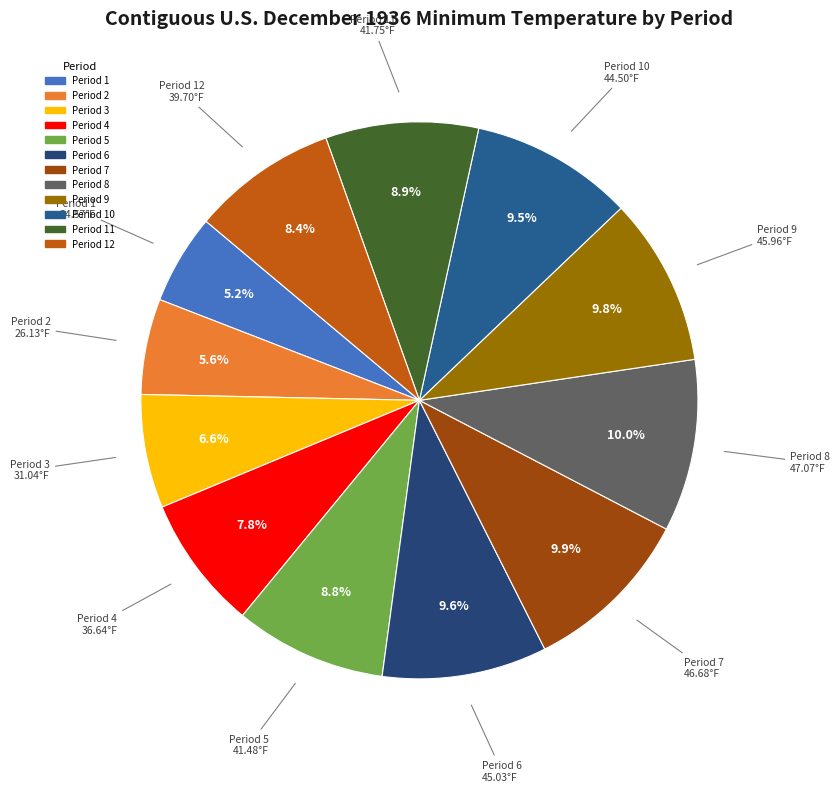

How many slices are in this pie chart?

12